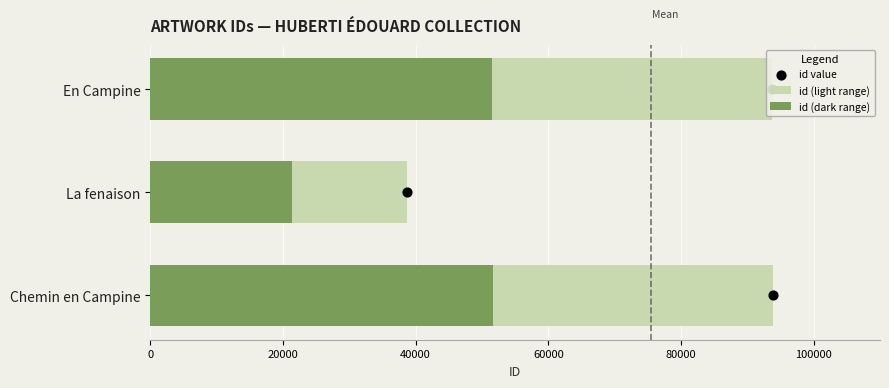

Is the value of id (dark range) at 40000 greater than the value of id value at 0?

Yes